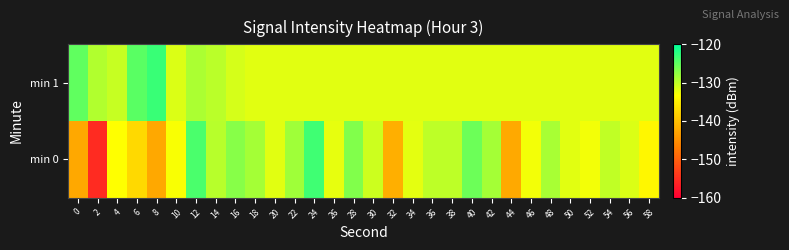

How many categories are shown in the chart?

30